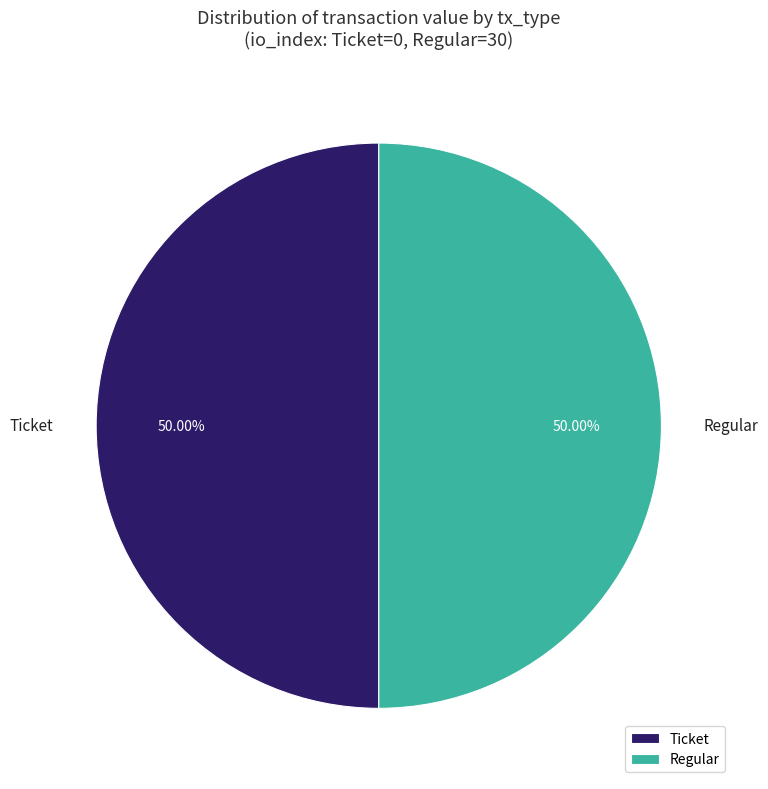

Do Ticket and Regular together represent more than half of the pie?

Yes